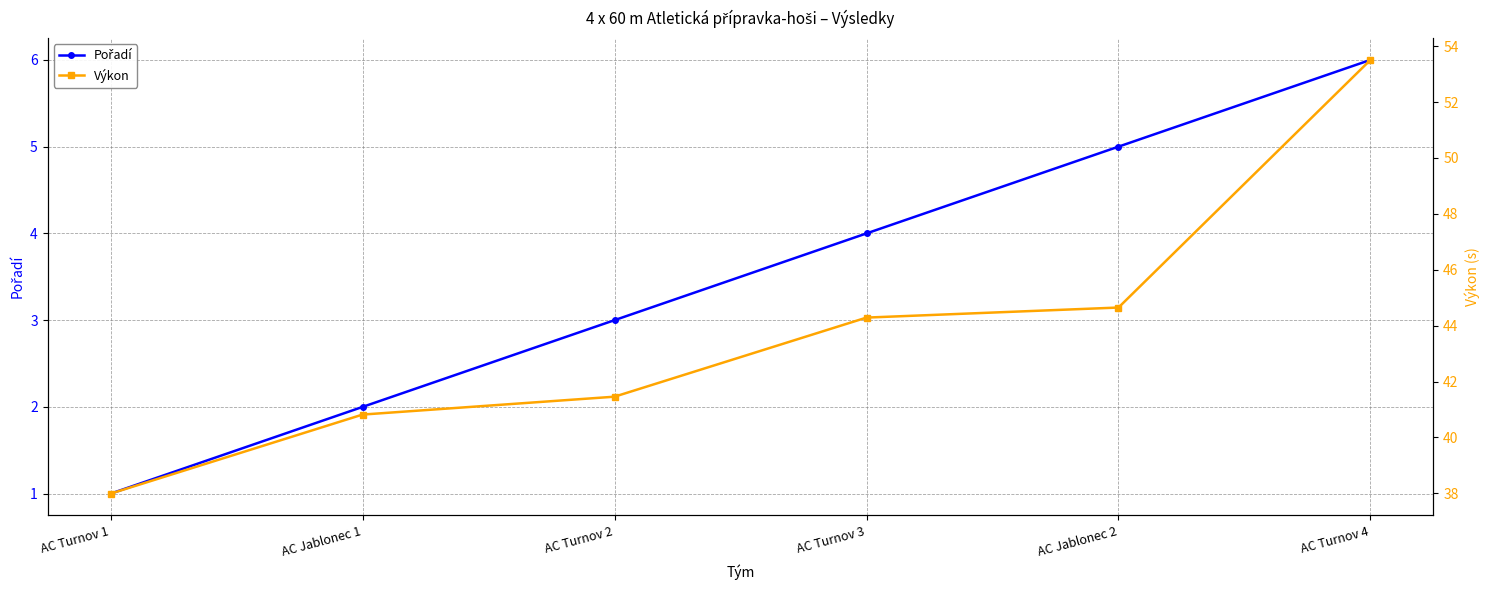

True or false: Výkon has more than 0 points higher than both neighbors.

False